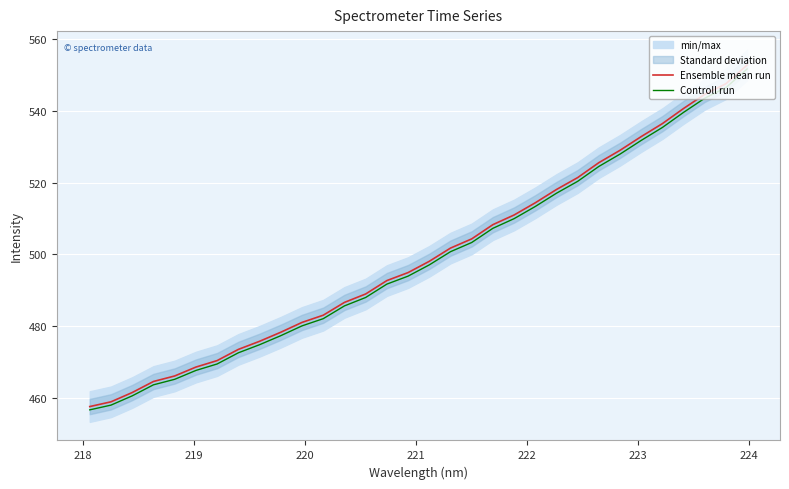

What is the lowest value of the Controll run series?

456.6